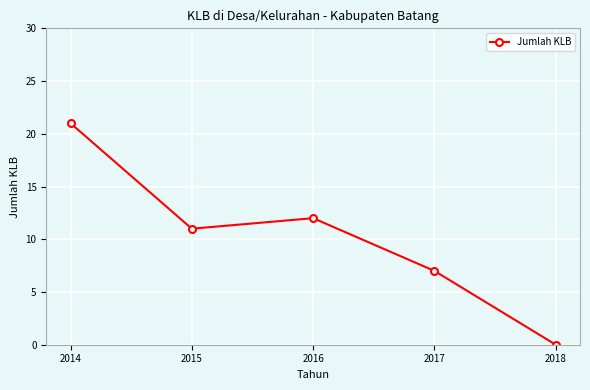

What is the average value?

10